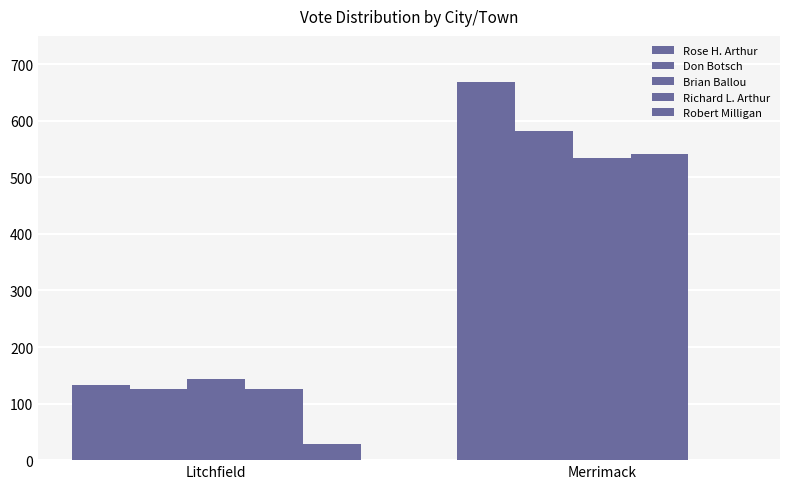

What is the sum of all Richard L. Arthur values?

666